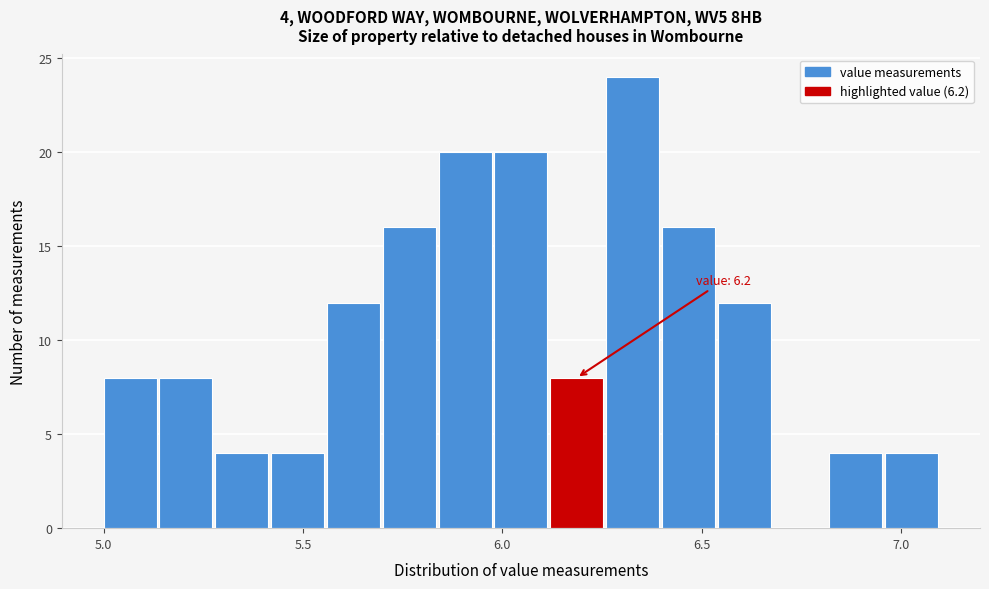

Around what value on the x-axis is the tallest bar? Give the approximate position of its centre, as read against the axis.

6.35